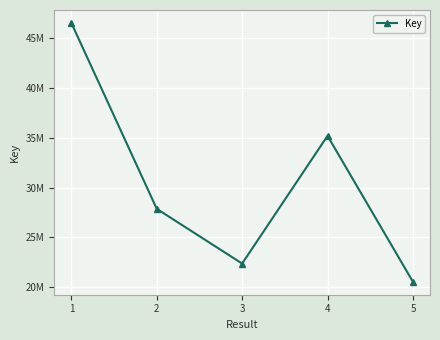

What is the difference between the maximum and minimum values?

26014143